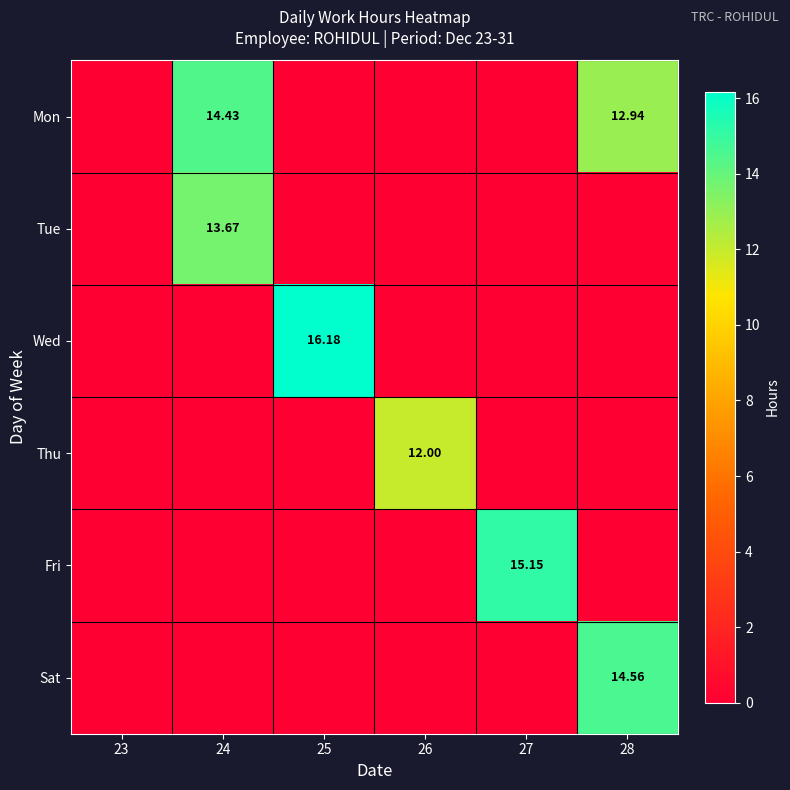

What is the difference between the second highest and minimum values in the Mon series?

12.9